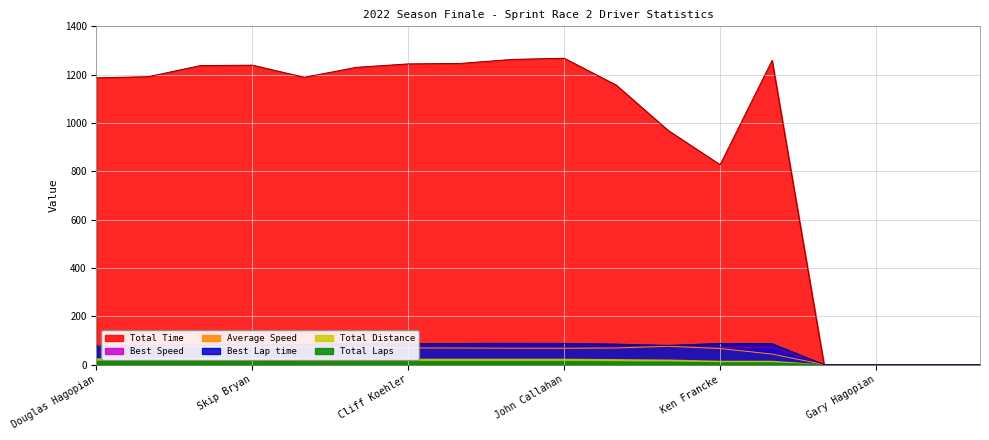

What is the sum of the Average Speed values at Daniel McChesney and Jeff Davis?

146.2